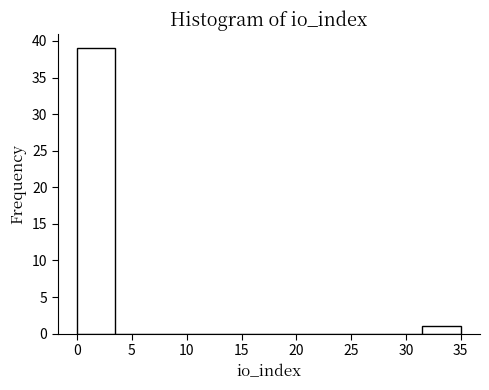

Which range on the x-axis has the tallest bar?

0.0 to 3.5